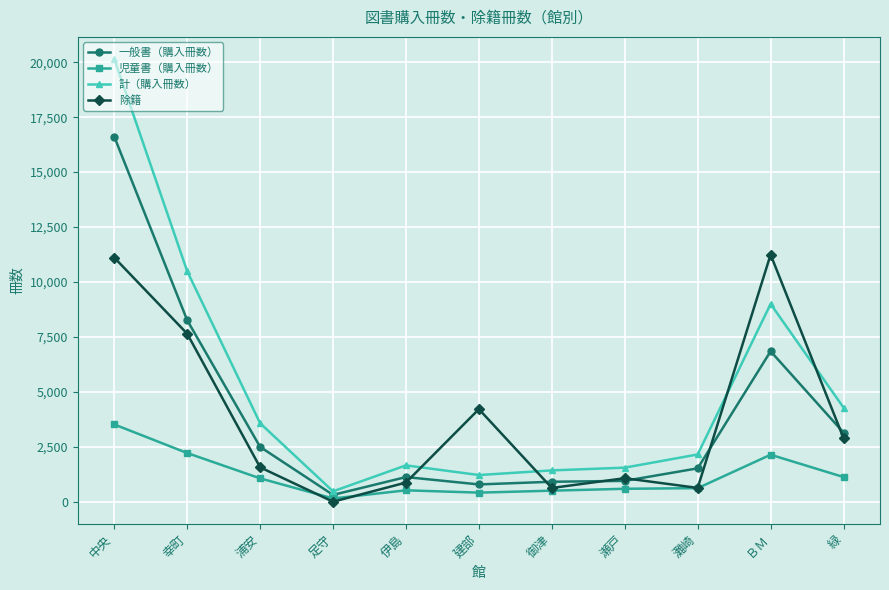

What is the greatest value displayed?

20143